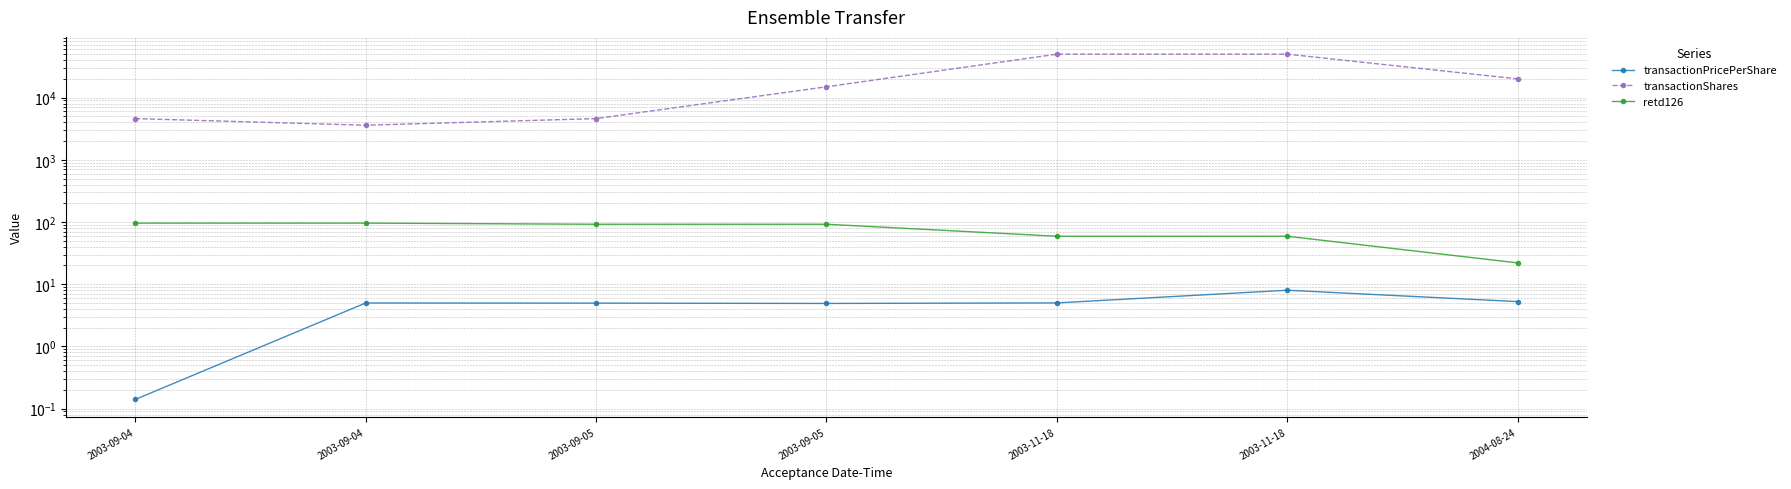

Reading right to left, transcribe all the data shown in this chart.

transactionPricePerShare: 2004-08-24=5.2	2003-11-18=8.0	2003-11-18=5.0	2003-09-05=4.9	2003-09-05=5.0	2003-09-04=5.0	2003-09-04=0.1
transactionShares: 2004-08-24=20000.0	2003-11-18=50000.0	2003-11-18=50000.0	2003-09-05=14932.0	2003-09-05=4600.0	2003-09-04=3600.0	2003-09-04=4600.0
retd126: 2004-08-24=22.0	2003-11-18=59.0	2003-11-18=59.0	2003-09-05=92.0	2003-09-05=92.0	2003-09-04=96.0	2003-09-04=96.0